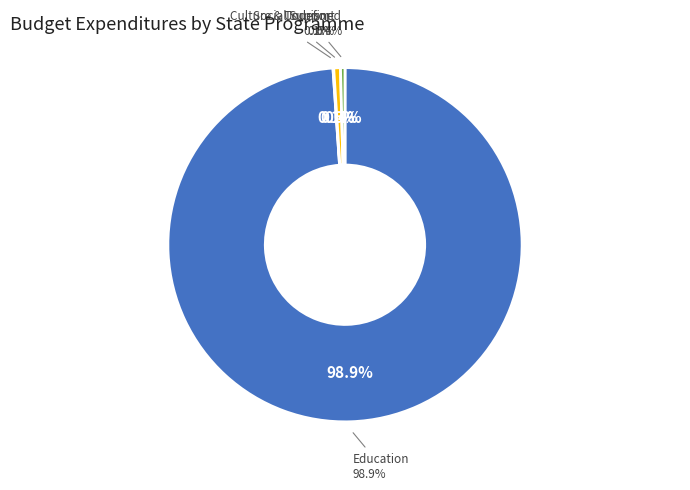

Is there any slice that represents more than half of the pie?

Yes